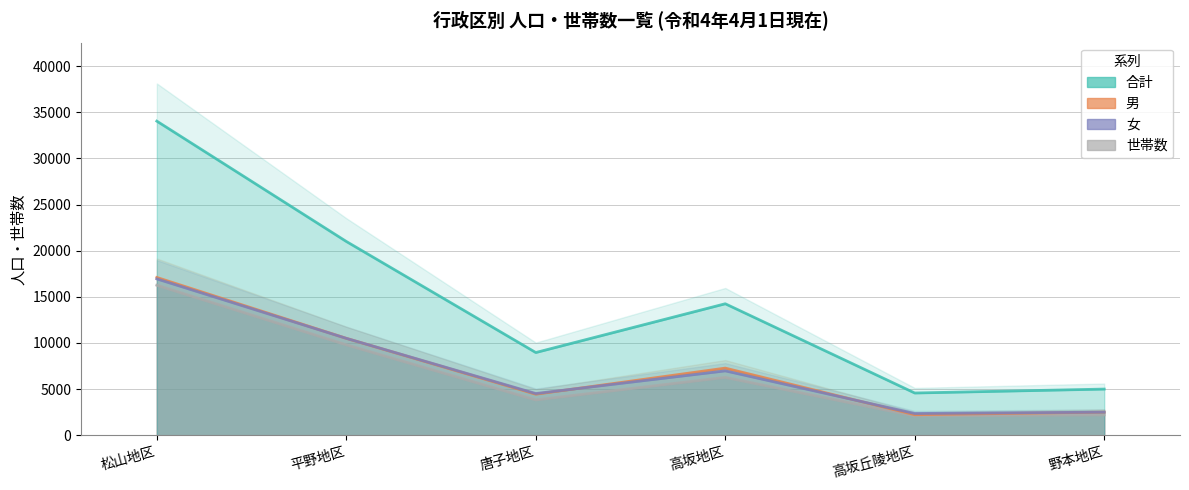

Where does the 世帯数 series first go above 6265?

松山地区